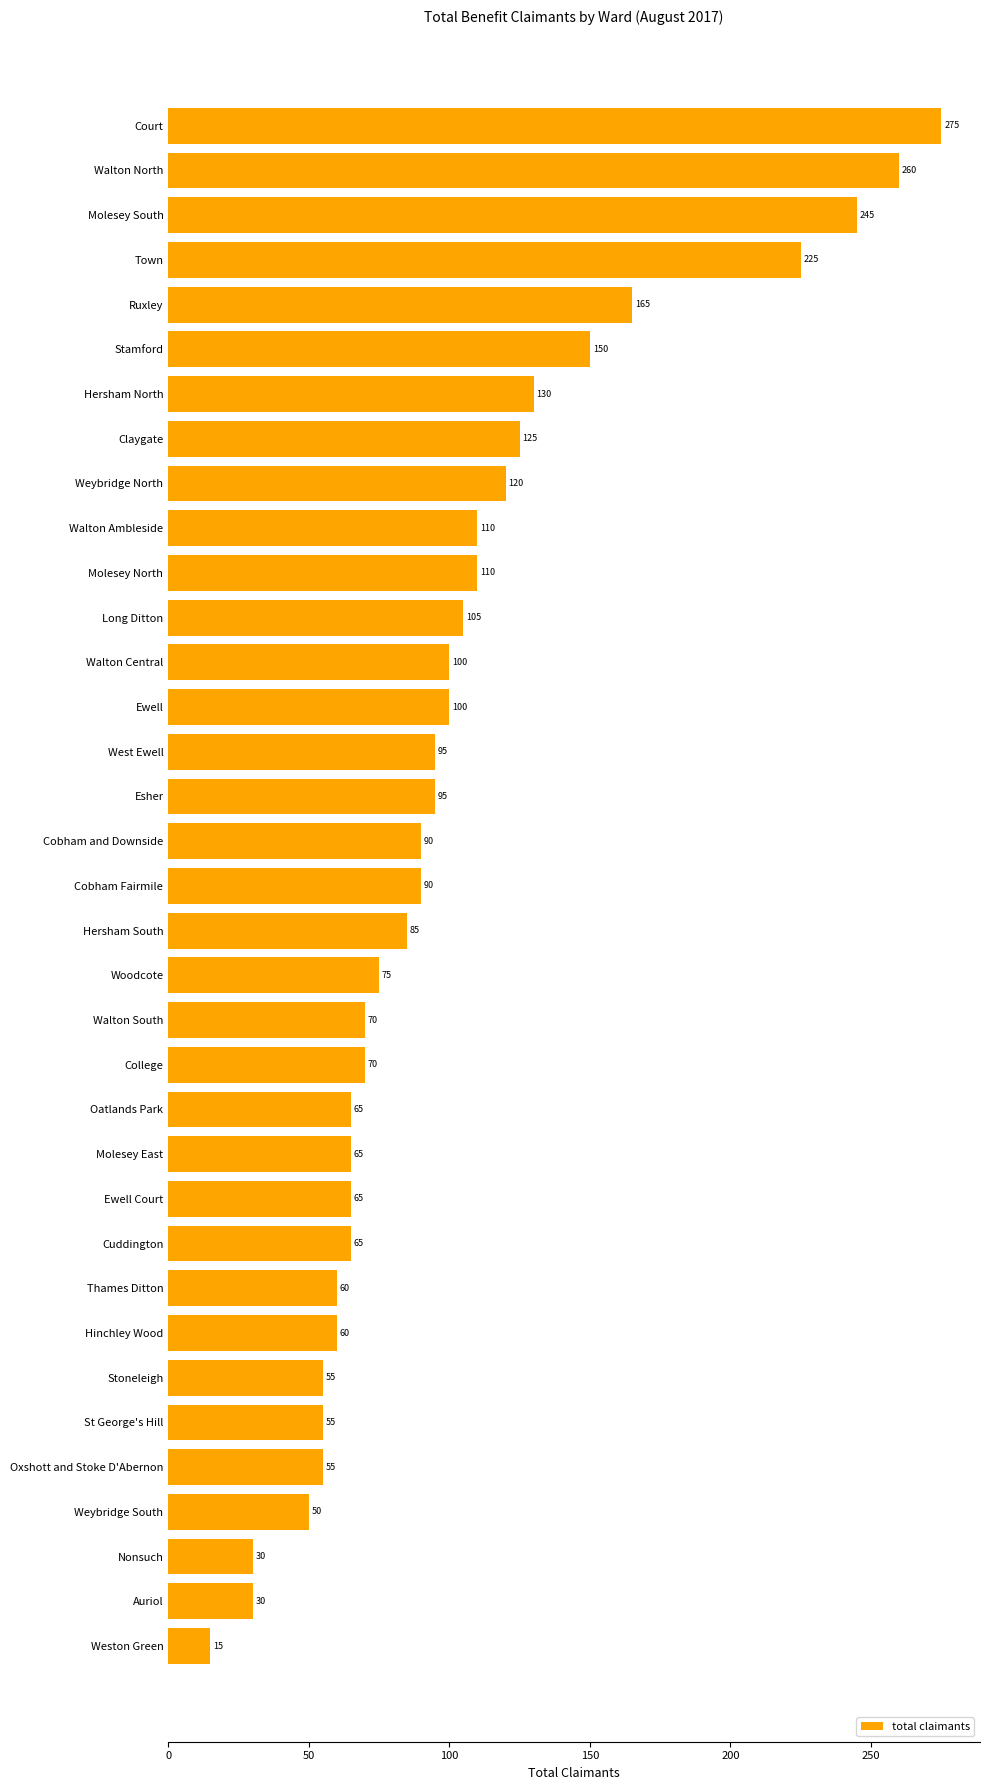

Reading top to bottom, transcribe all the data shown in this chart.

275	260	245	225	165	150	130	125	120	110	110	105	100	100	95	95	90	90	85	75	70	70	65	65	65	65	60	60	55	55	55	50	30	30	15